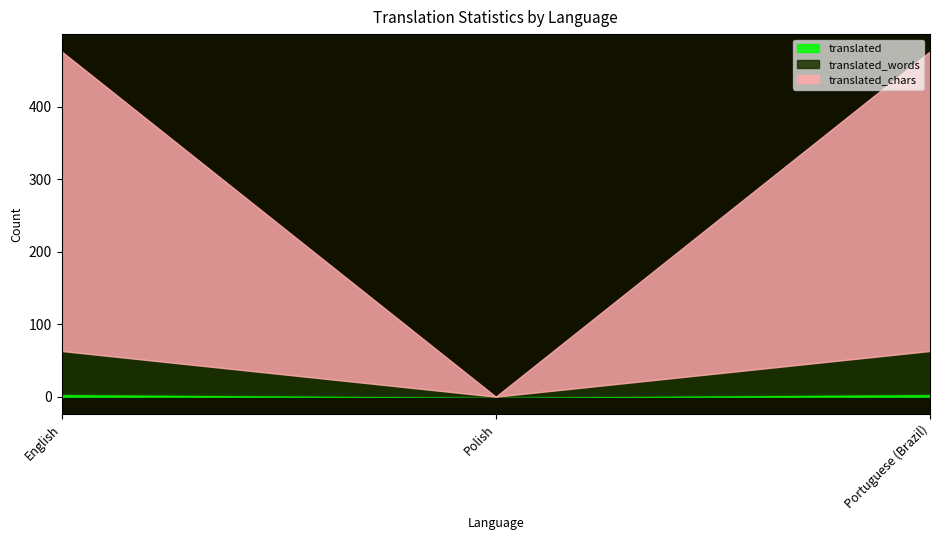

What is the label of the 3rd point from the left?

Portuguese (Brazil)